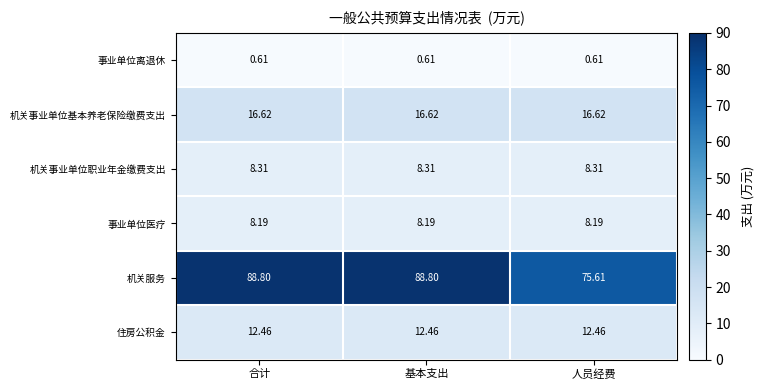

Which series has the largest total across all categories?

机关服务